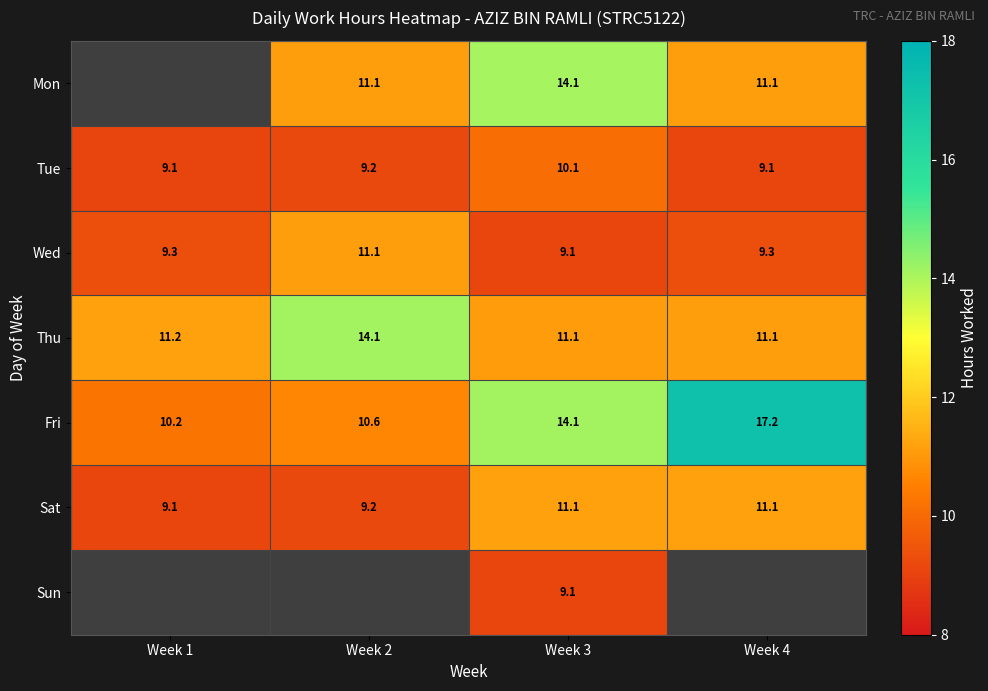

How many data points does each series have?

4